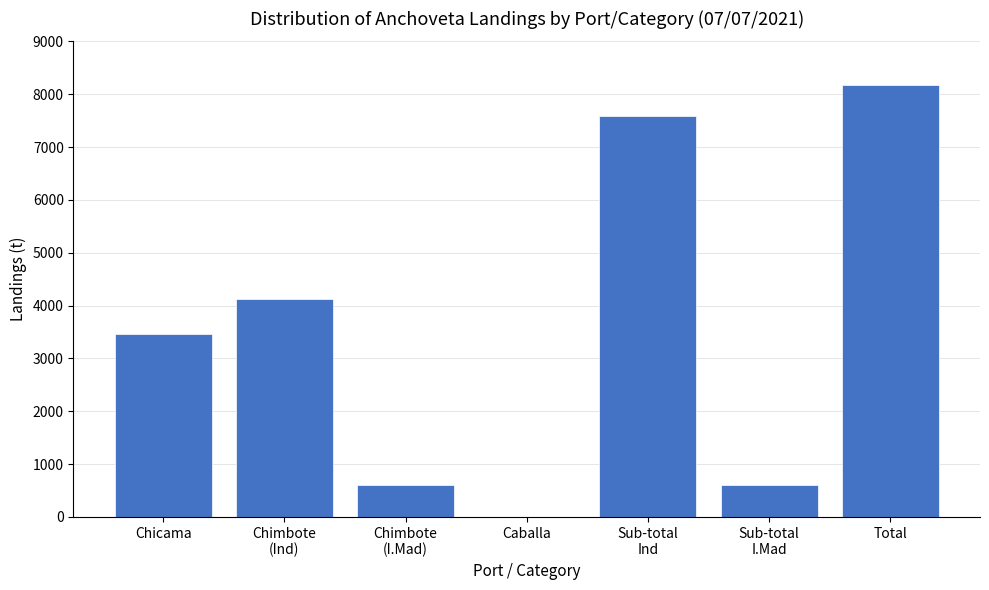

What value does the data have at Total?

8179.4